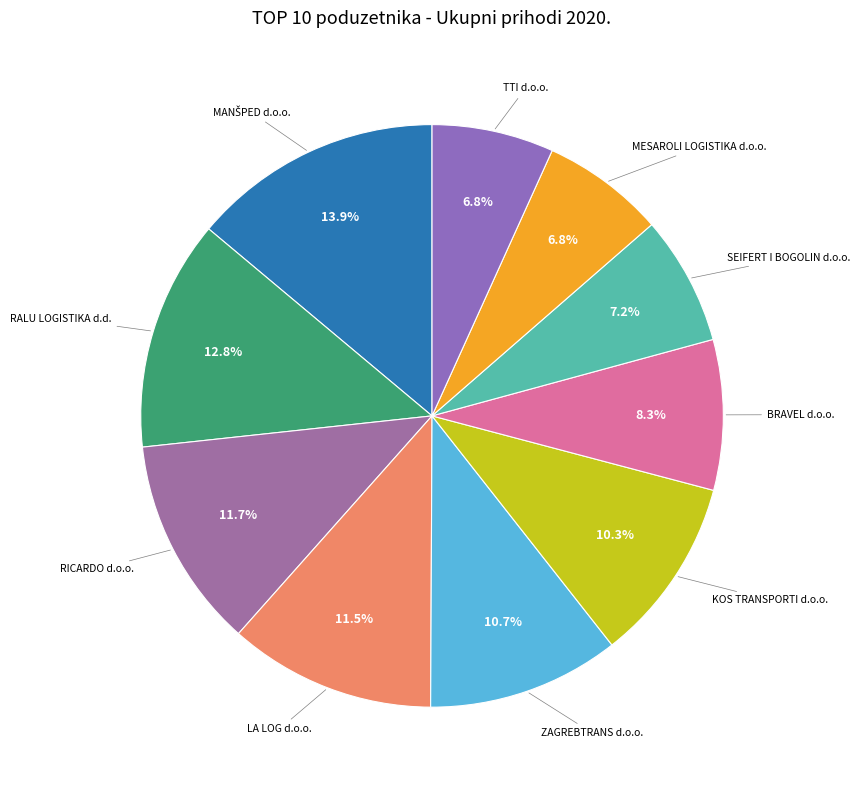

Count the number of slices in the pie.

10